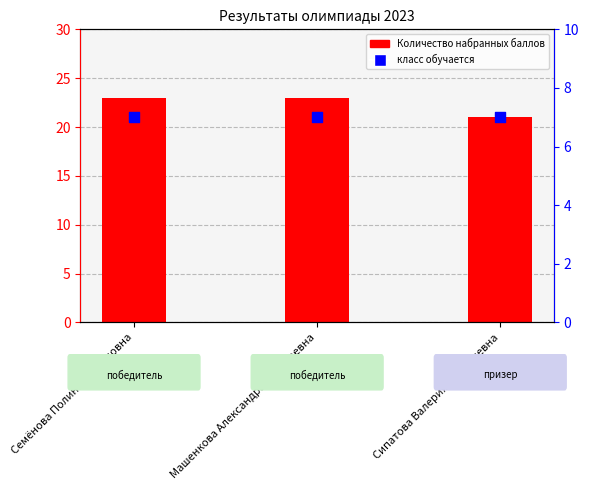

Which series reaches the minimum Y coordinate?

класс обучается